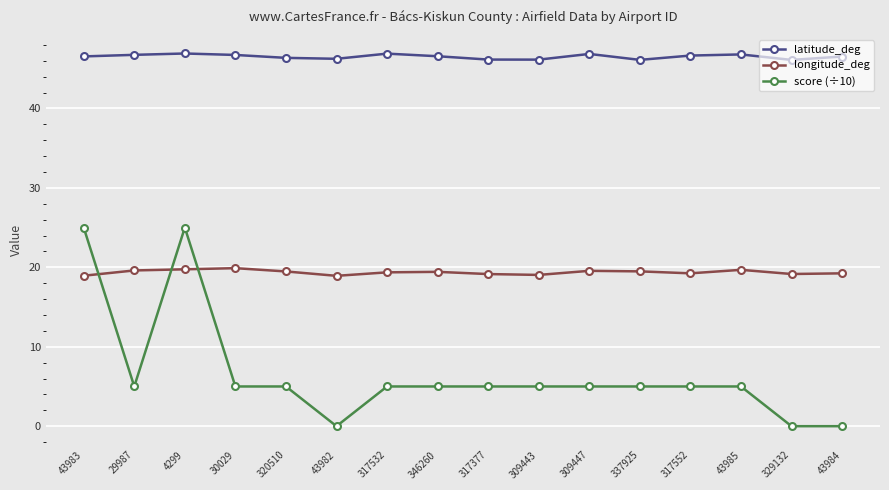

True or false: latitude_deg has more than 2 points higher than both neighbors.

True